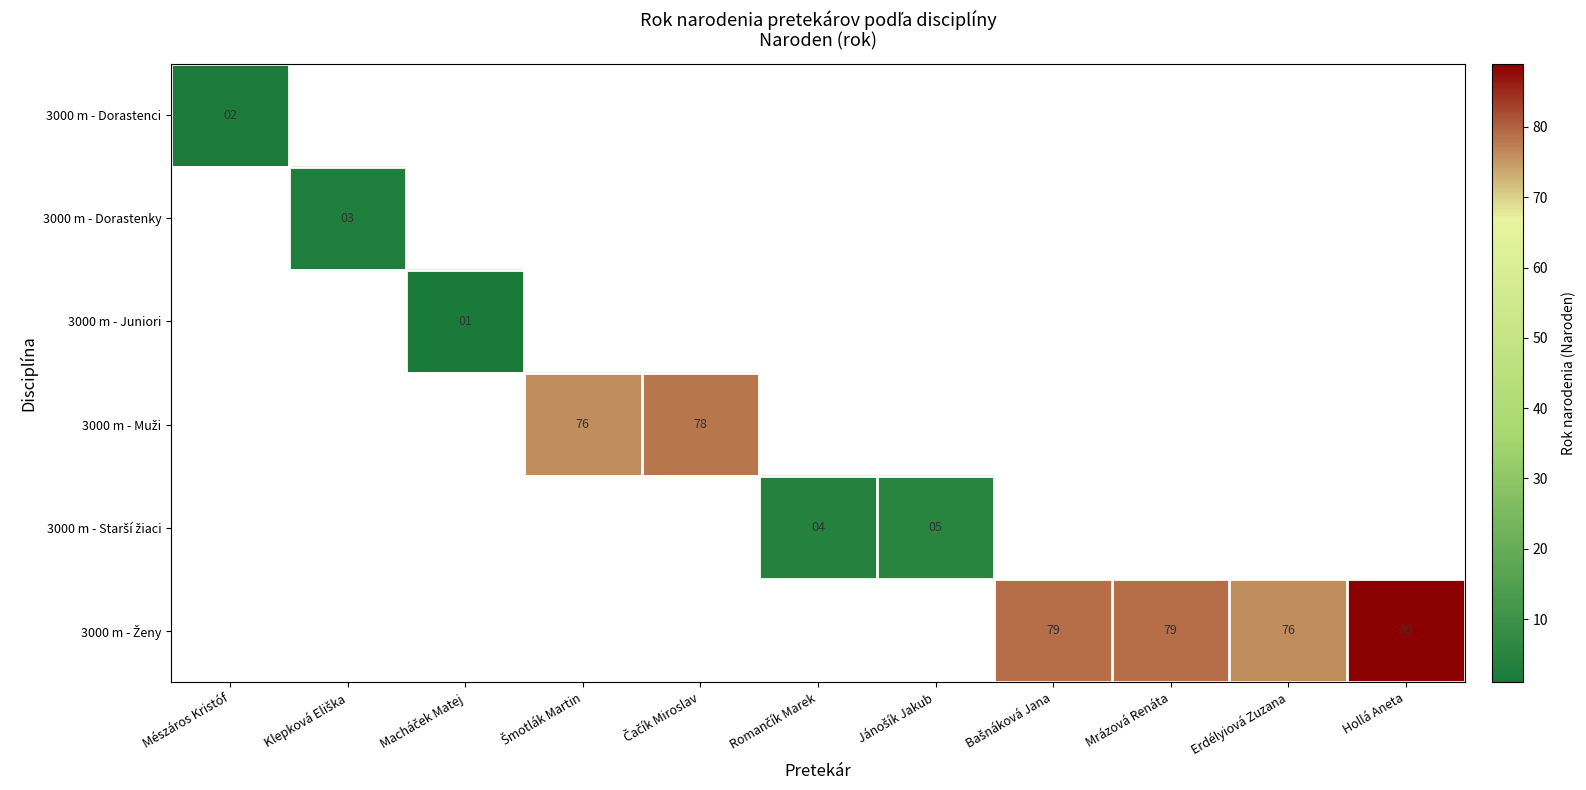

What is the maximum value shown in the chart?

89.0